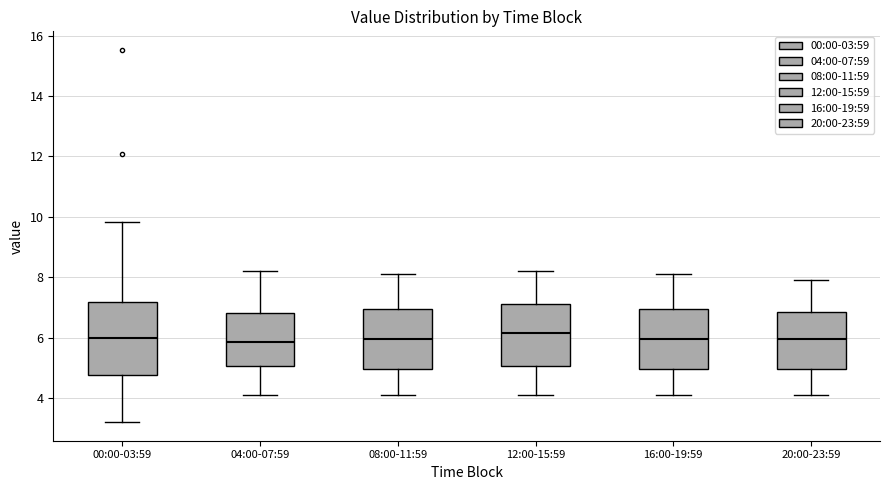

Reading left to right, read every box against the y-axis: the position of its median line, the range the box covers, and the ends of its whiskers. The values are not printed on the chart, so give them approximately, as read against the axis.

00:00-03:59: median 6.0, box 4.8 to 7.2, whiskers 3.2 to 9.8
04:00-07:59: median 5.8, box 5.0 to 6.8, whiskers 4.2 to 8.2
08:00-11:59: median 6.0, box 5.0 to 7.0, whiskers 4.2 to 8.2
12:00-15:59: median 6.2, box 5.0 to 7.2, whiskers 4.2 to 8.2
16:00-19:59: median 6.0, box 5.0 to 7.0, whiskers 4.2 to 8.2
20:00-23:59: median 6.0, box 5.0 to 6.8, whiskers 4.2 to 8.0